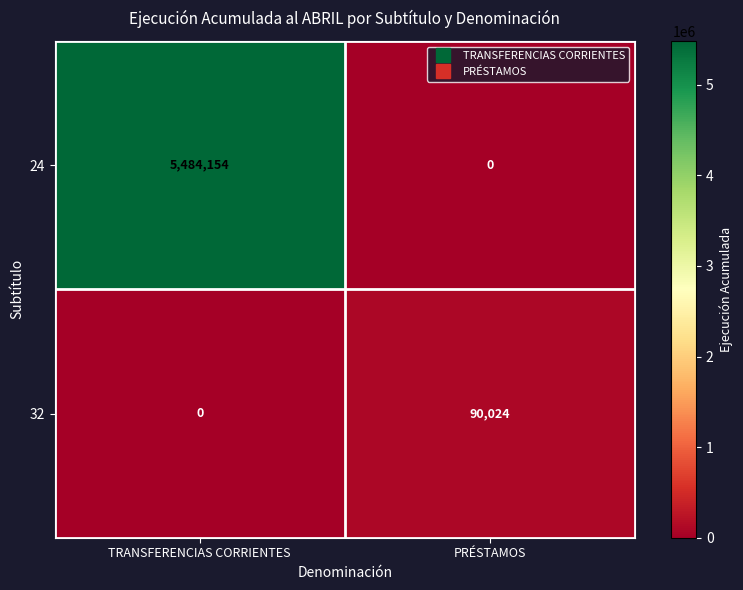

What is the difference between the highest and lowest values at TRANSFERENCIAS CORRIENTES?

5484154